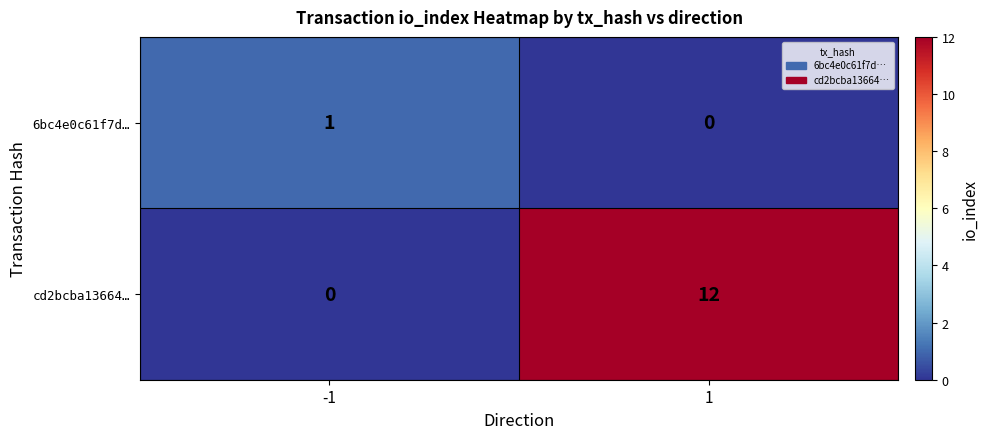

What is the difference between the maximum and minimum values in the cd2bcba13664… series?

12